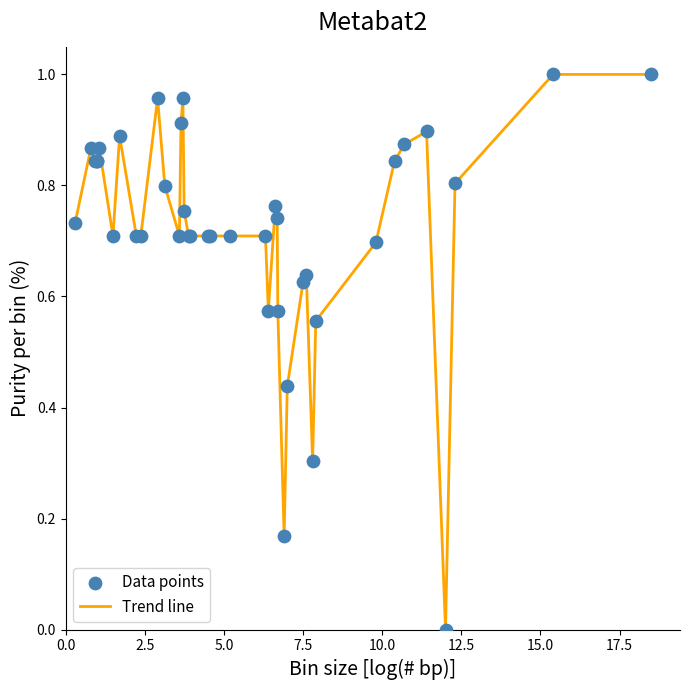

How many lines are shown in the chart?

1